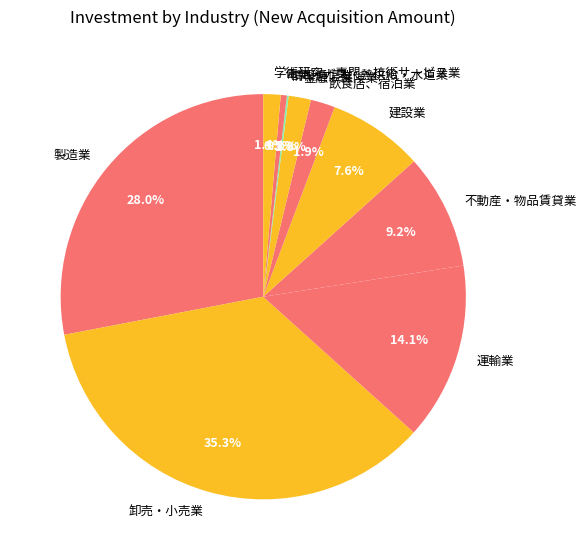

Which category has the biggest portion of the pie?

卸売・小売業